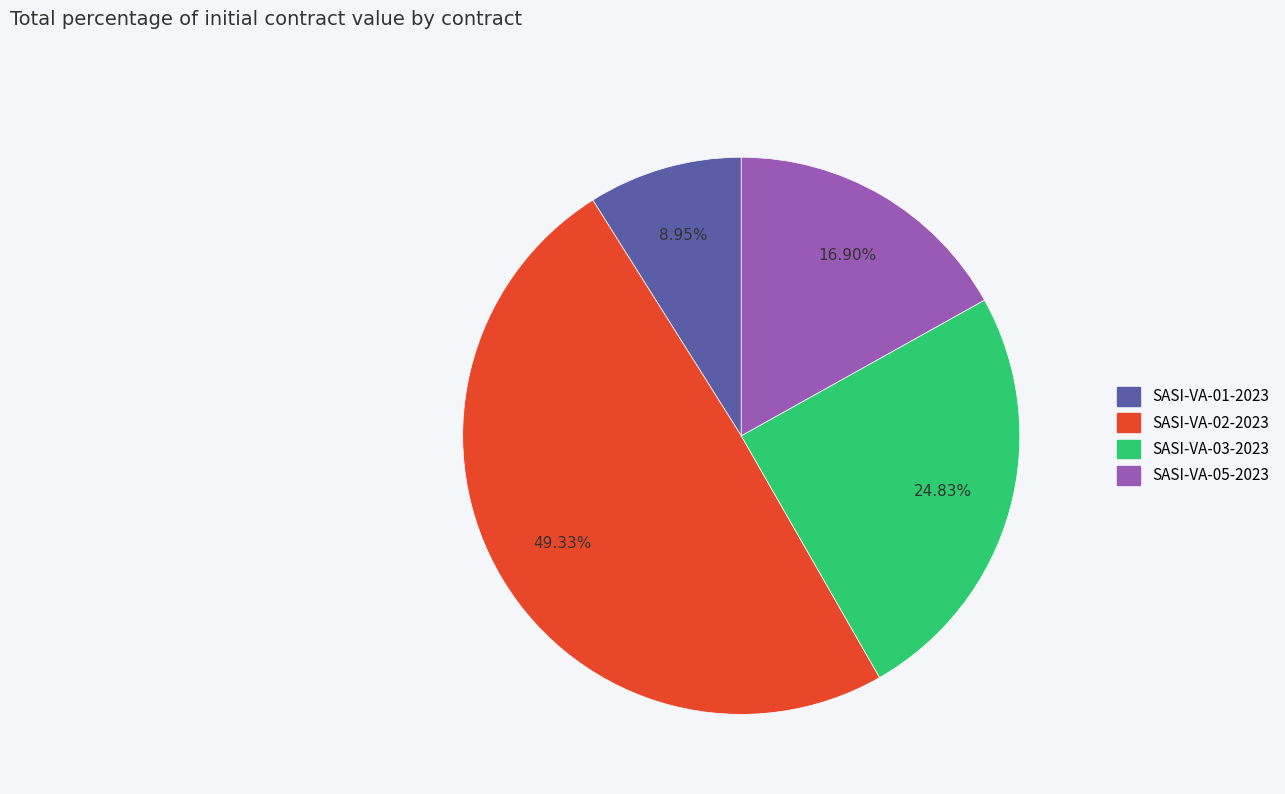

To the nearest percent, what is the difference between the SASI-VA-01-2023 and SASI-VA-02-2023 slice percentages?

40%